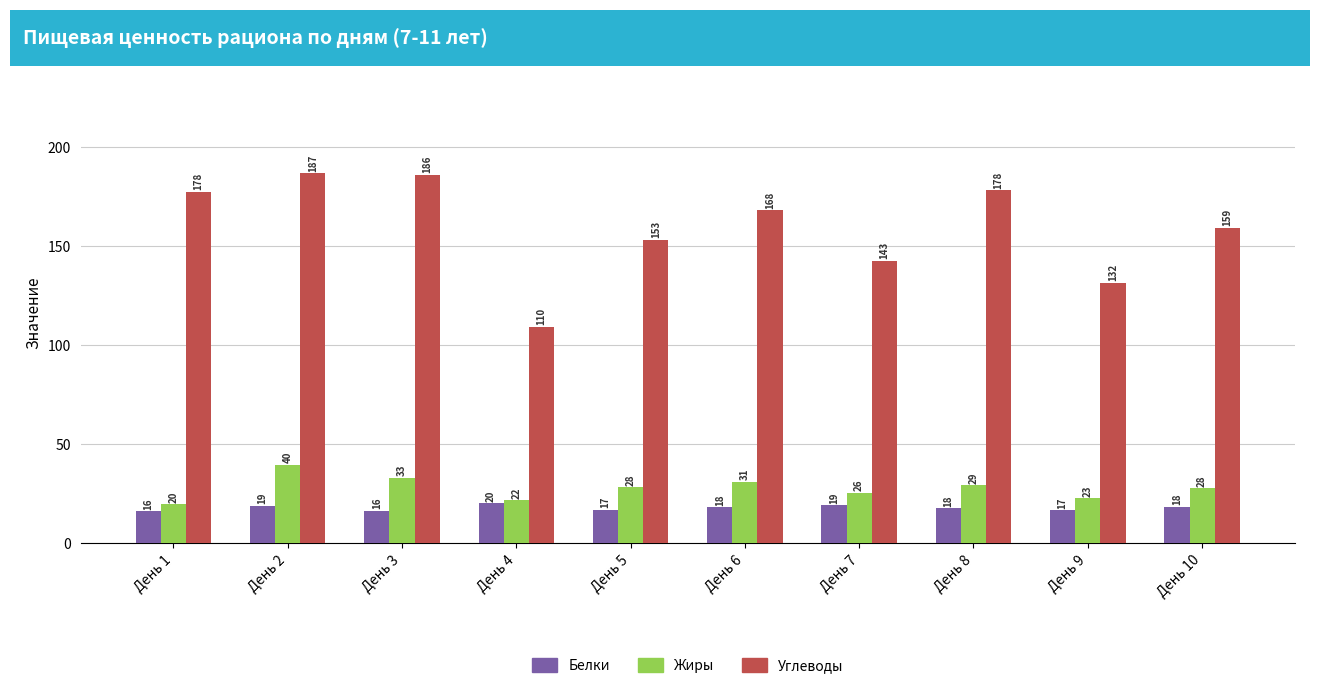

Does the chart contain stacked bars?

No